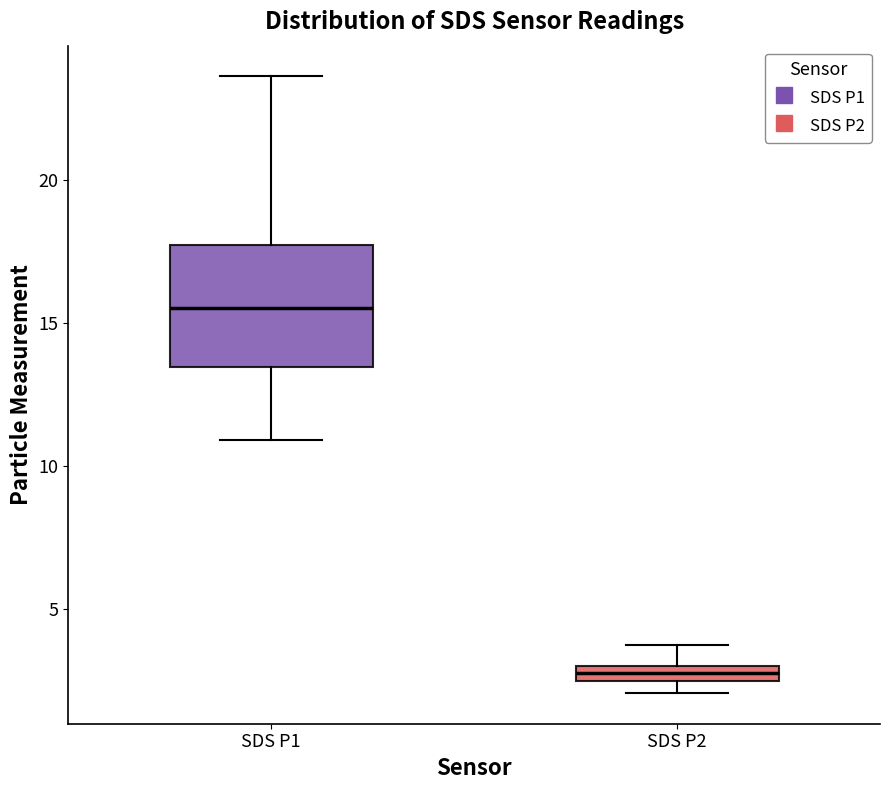

Where does the upper whisker of the box for SDS P2 end on the y-axis? The values are not printed on the chart, so give them approximately, as read against the axis.

3.5